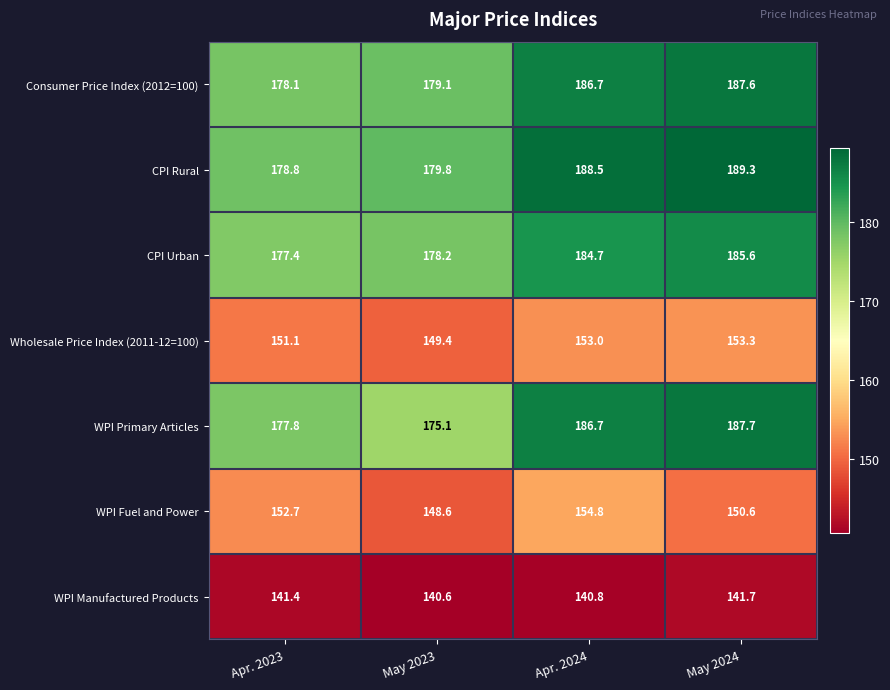

What is the maximum value shown in the chart?

189.3